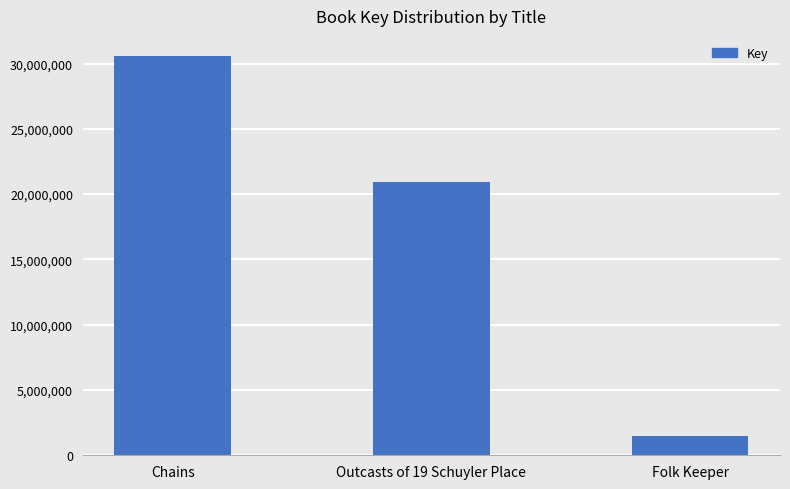

The value at Chains is 49818592. True or false?

False